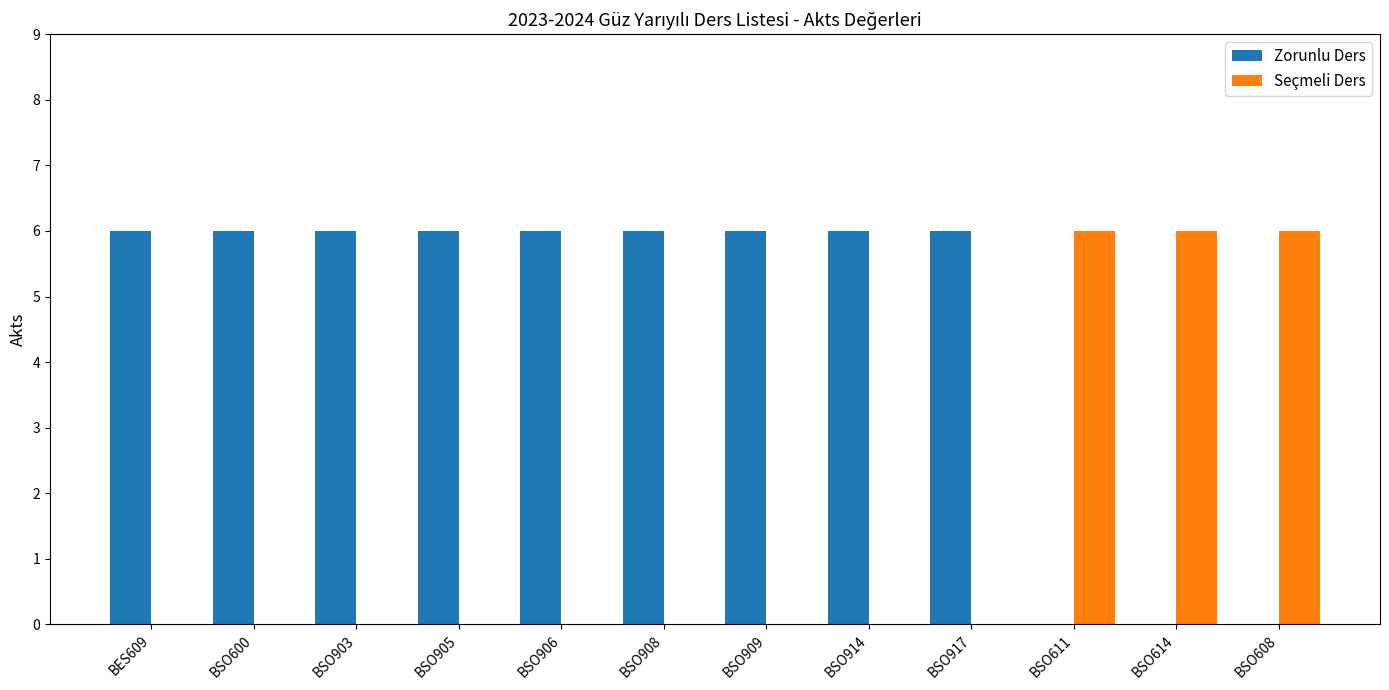

What is the sum of the Zorunlu Ders values at BSO614 and BSO909?

6